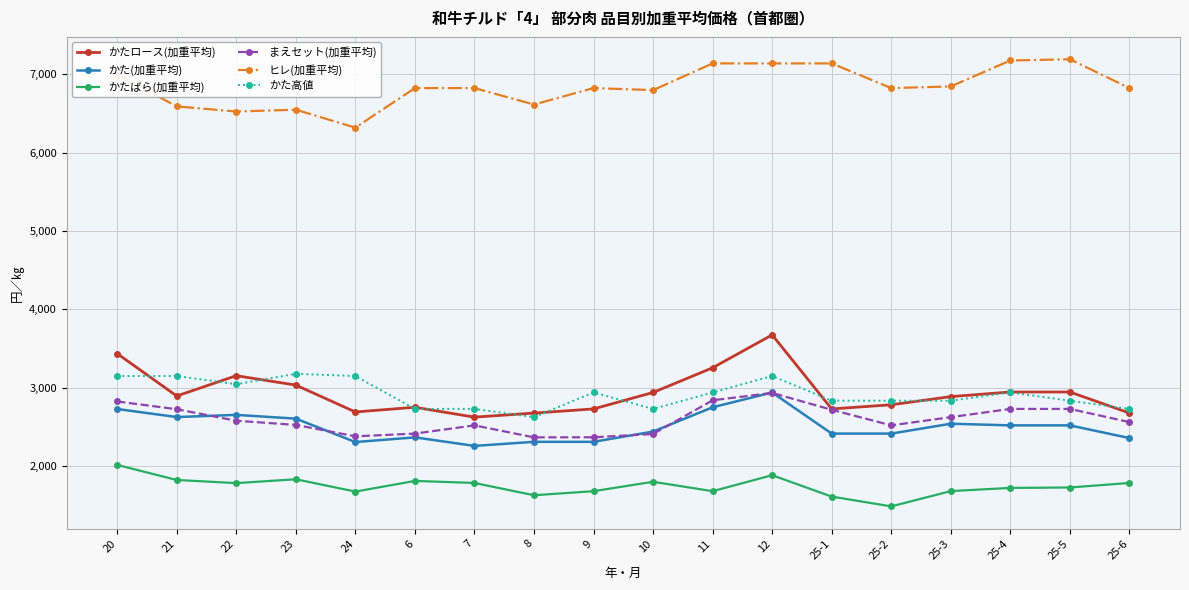

What is the spread (max minus min) of values at 25-4?

5455